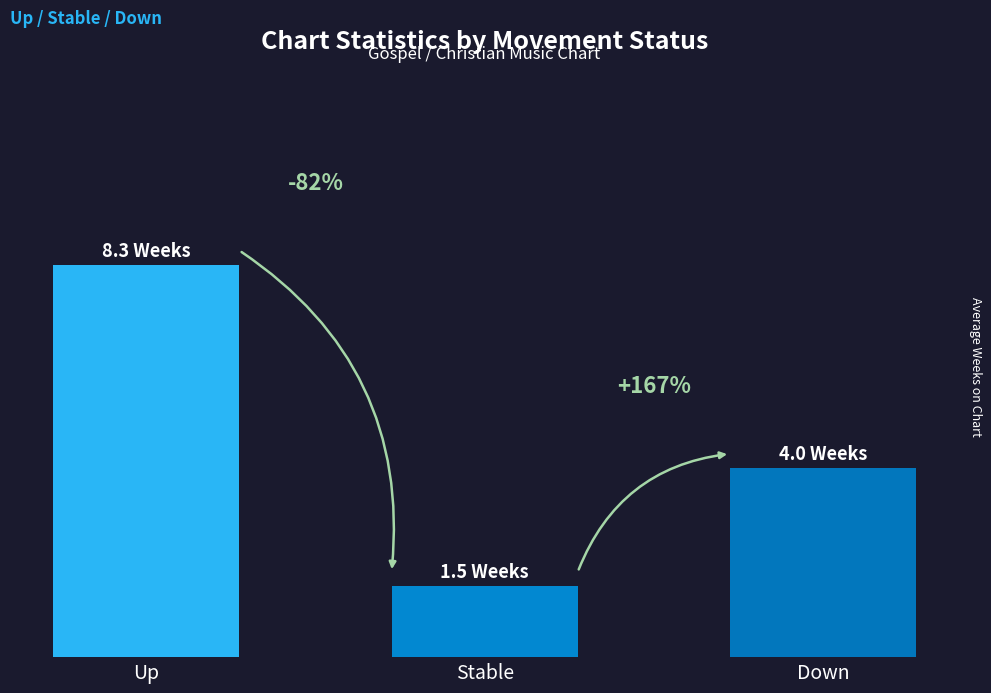

How many bars are there in total?

3